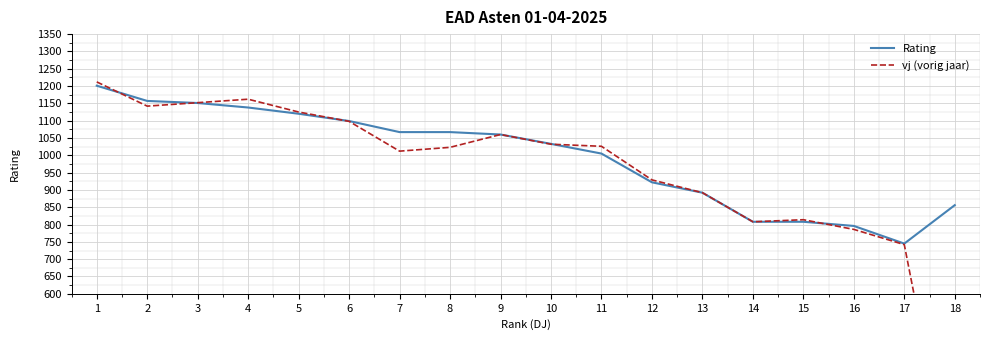

What is the value of the vj (vorig jaar) point at the 17th from the left?

742